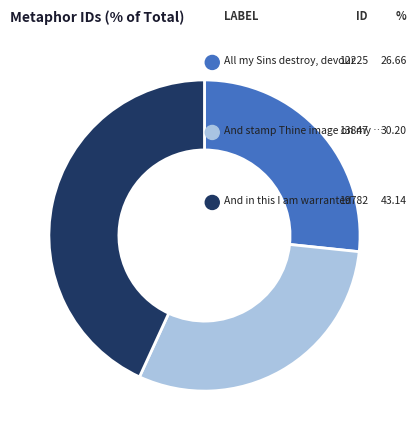

How many slices are in this pie chart?

3